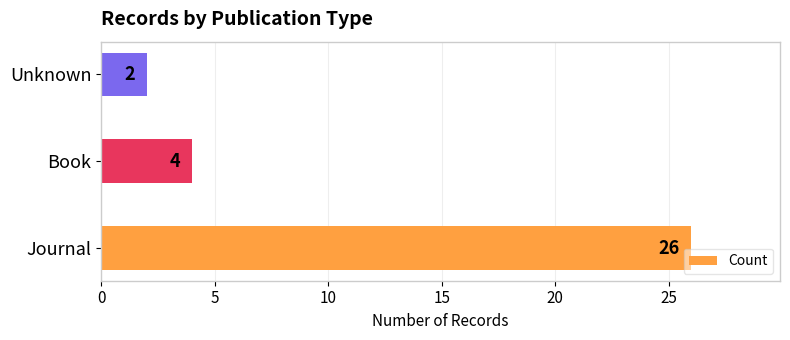

Reading bottom to top, what are all the values shown in this chart?

26	4	2